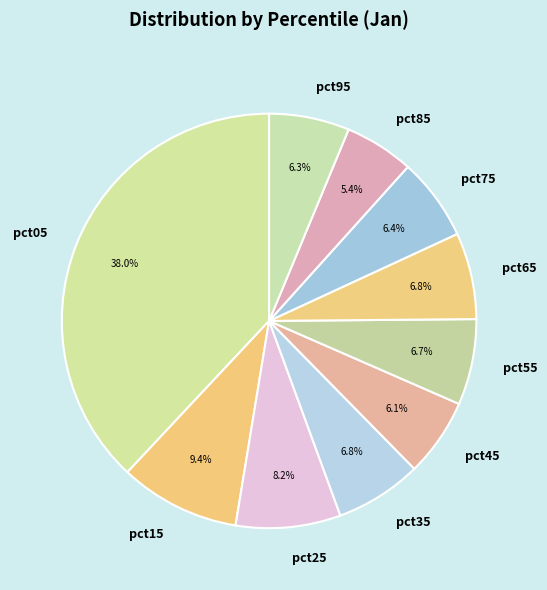

How many segments does this pie chart have?

10